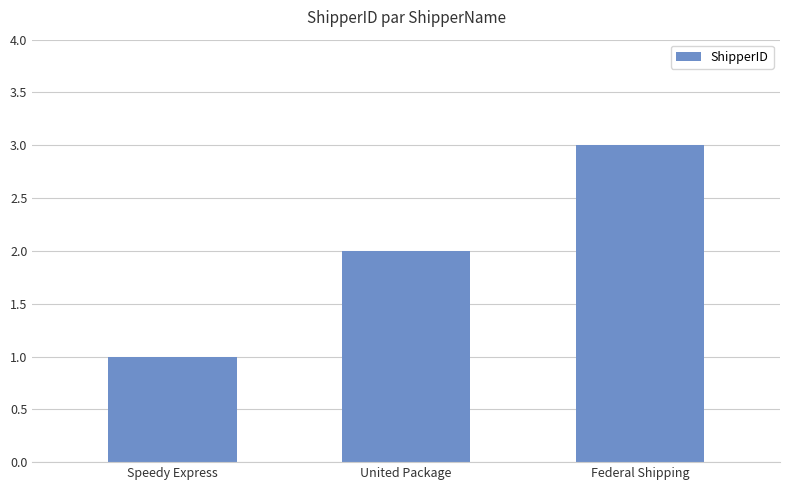

List the labels in order of value, largest first.

Federal Shipping, United Package, Speedy Express